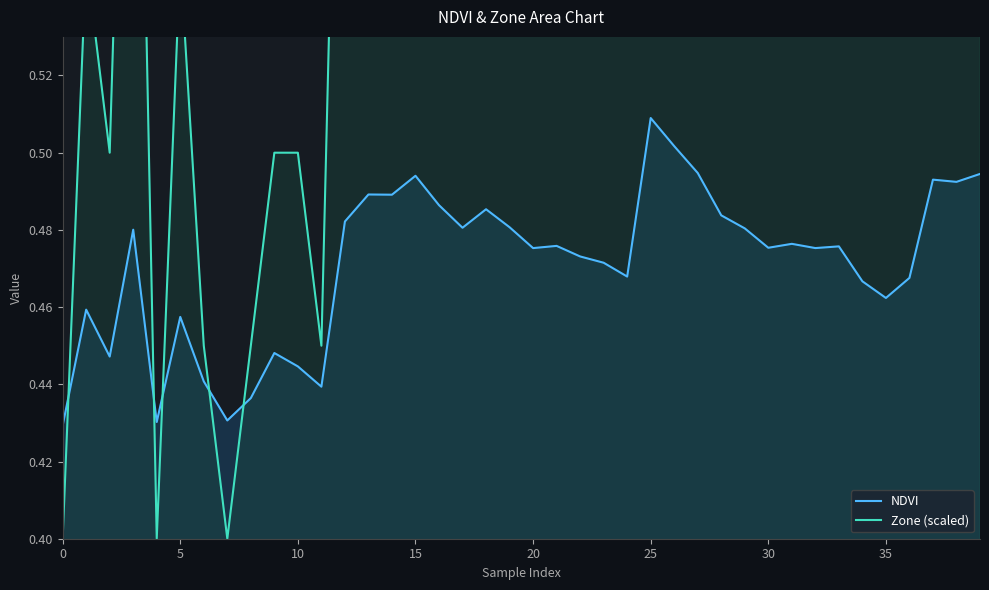

After their last crossing, which series has the higher values: NDVI or Zone (scaled)?

Zone (scaled)